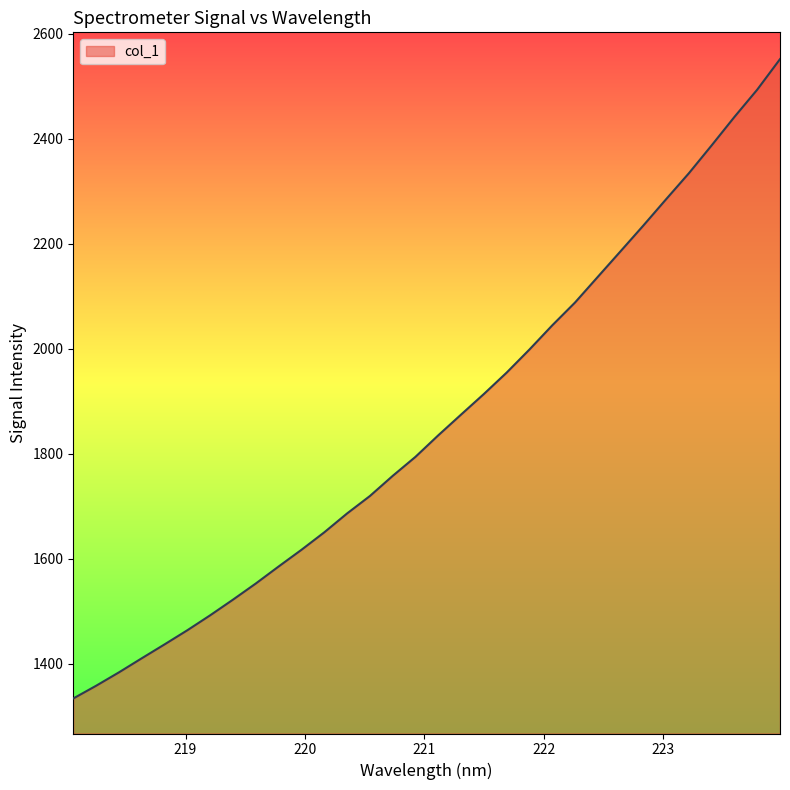

What is the greatest value displayed?

2551.9